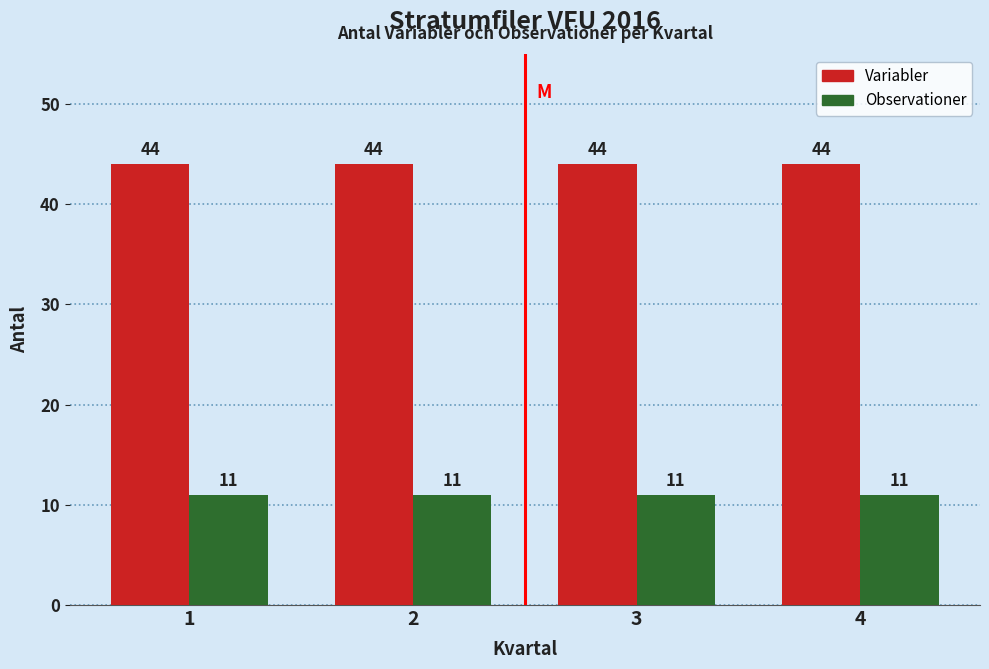

What is the spread (max minus min) of values at 4?

33